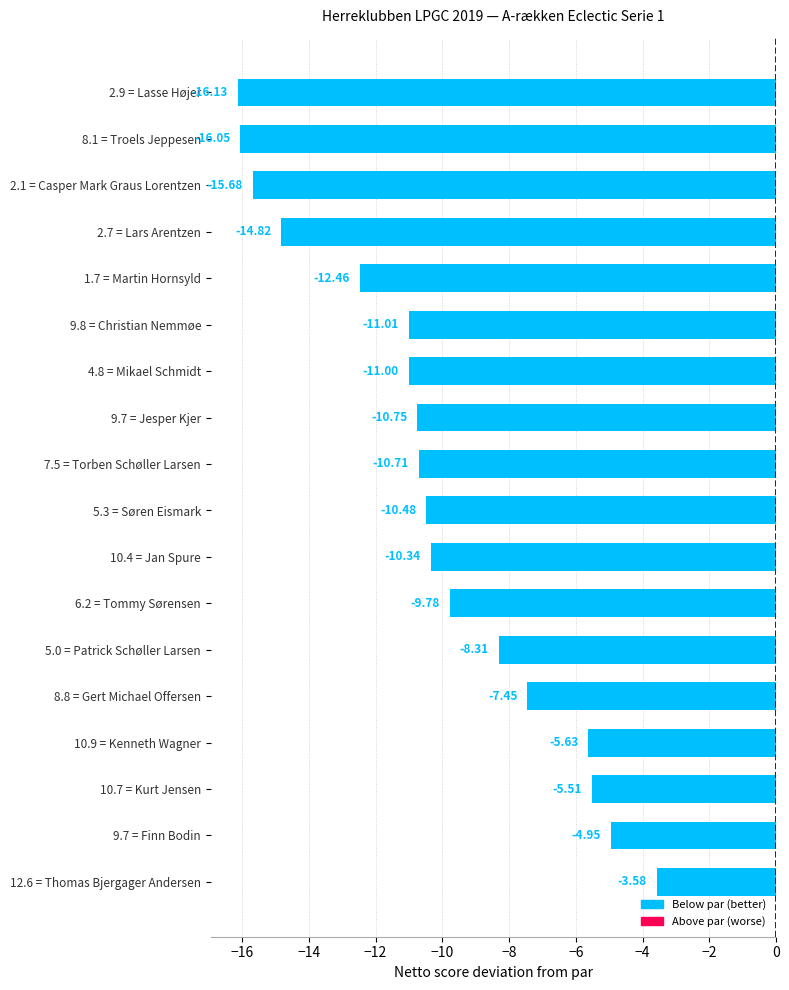

How many bars are there in total?

18